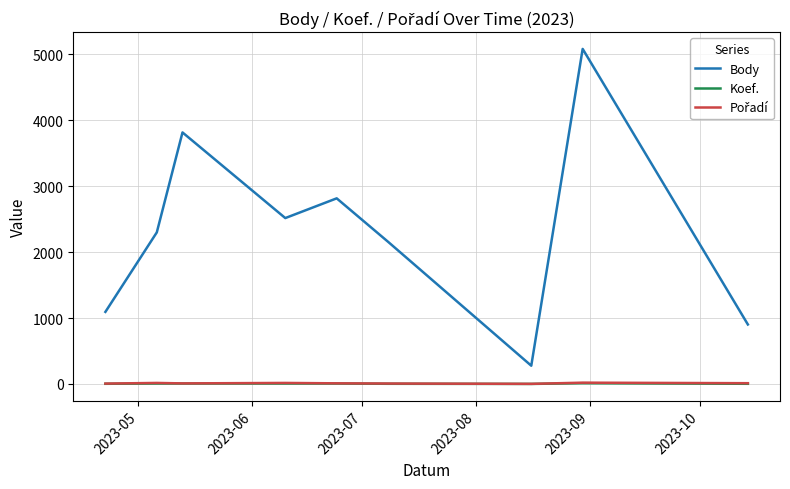

True or false: Koef. and Body cross at least once.

False